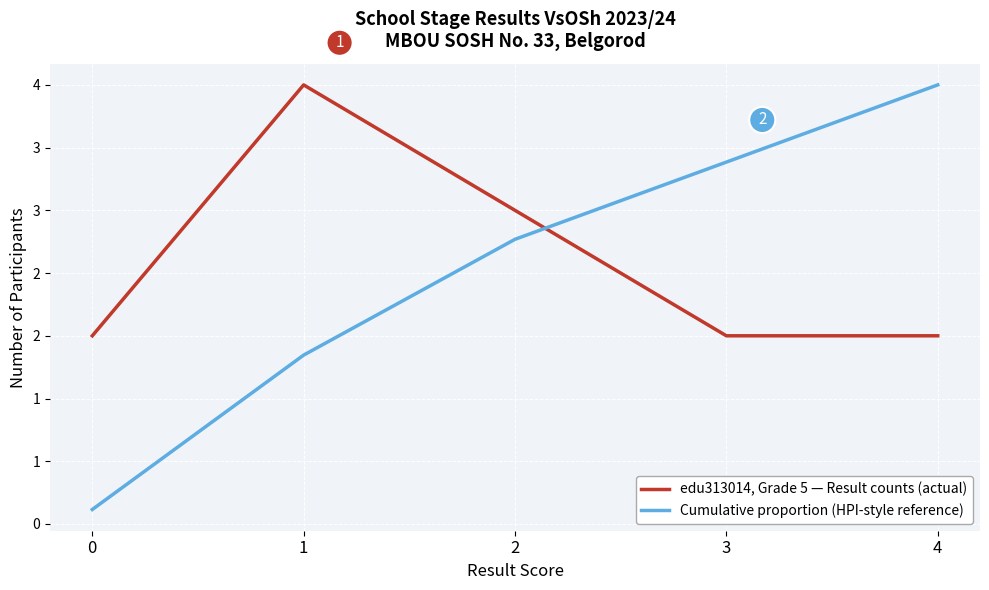

What are all the series names shown in the legend?

edu313014, Grade 5 — Result counts (actual), Cumulative proportion (HPI-style reference)